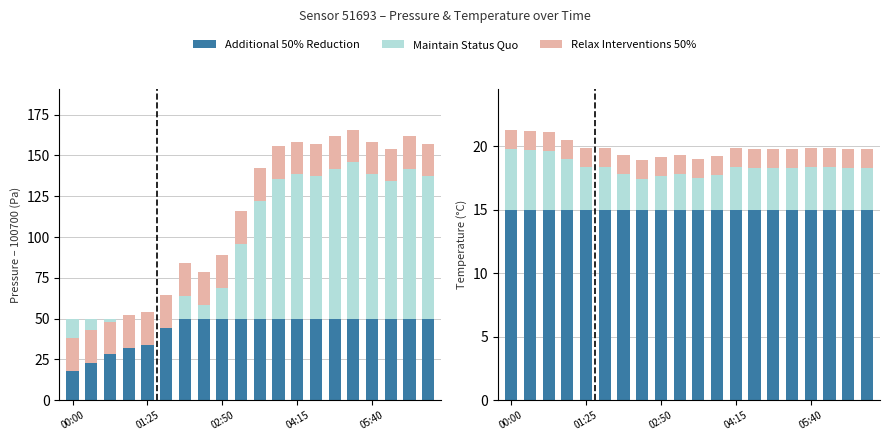

Rank the series by their maximum value, from highest to lowest.

Additional 50% Reduction, Maintain Status Quo, Relax Interventions 50%